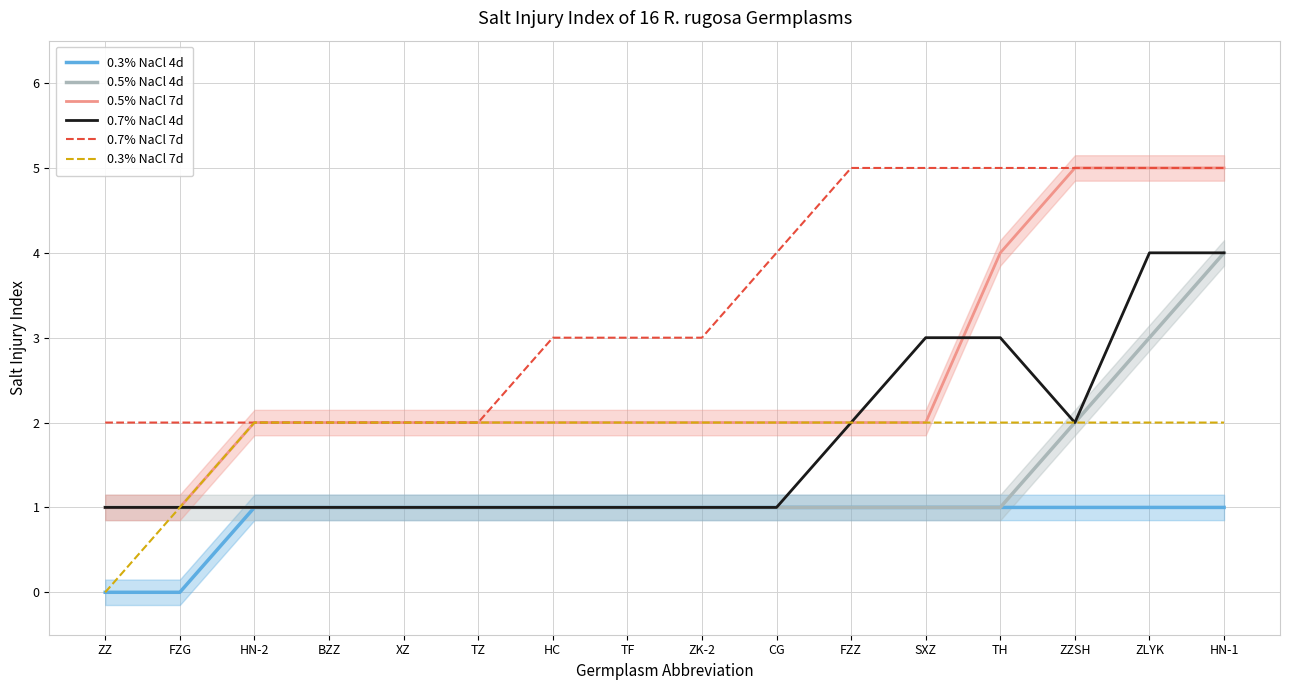

True or false: 0.3% NaCl 7d and 0.7% NaCl 7d cross at least once.

False